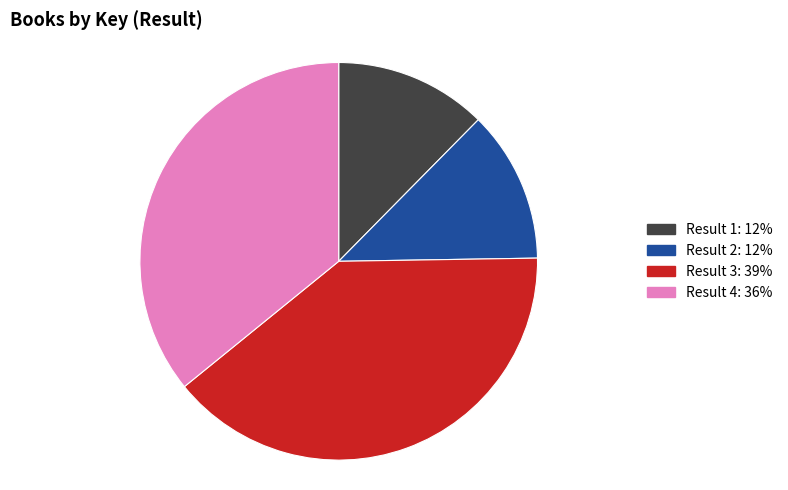

Is there a majority slice in this chart?

No